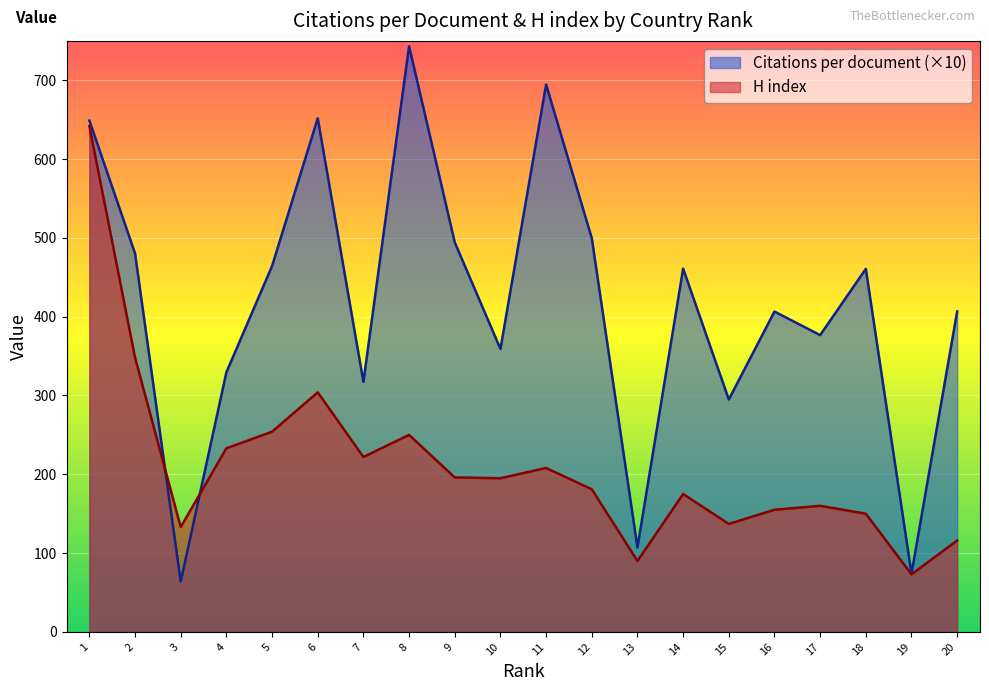

Which series has the largest total across all categories?

Citations per document (×10)